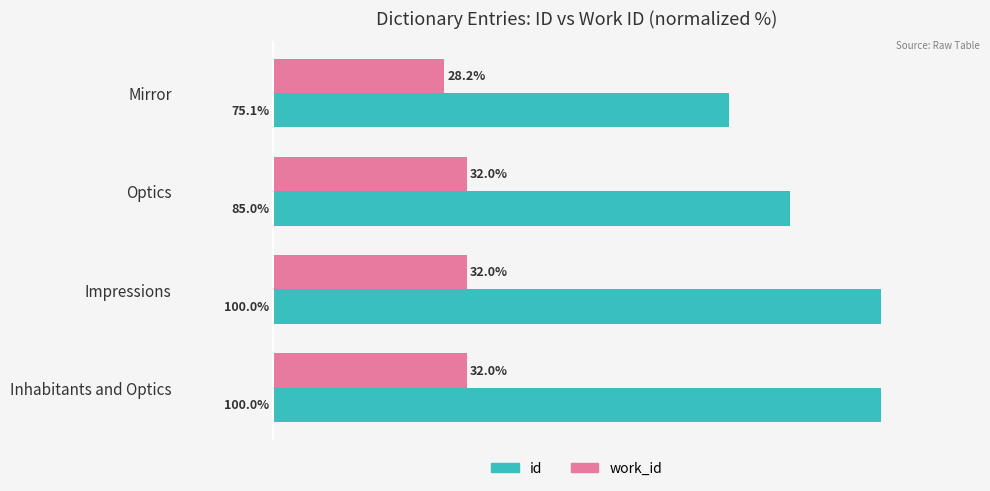

Rank the series by their average value, from lowest to highest.

work_id, id